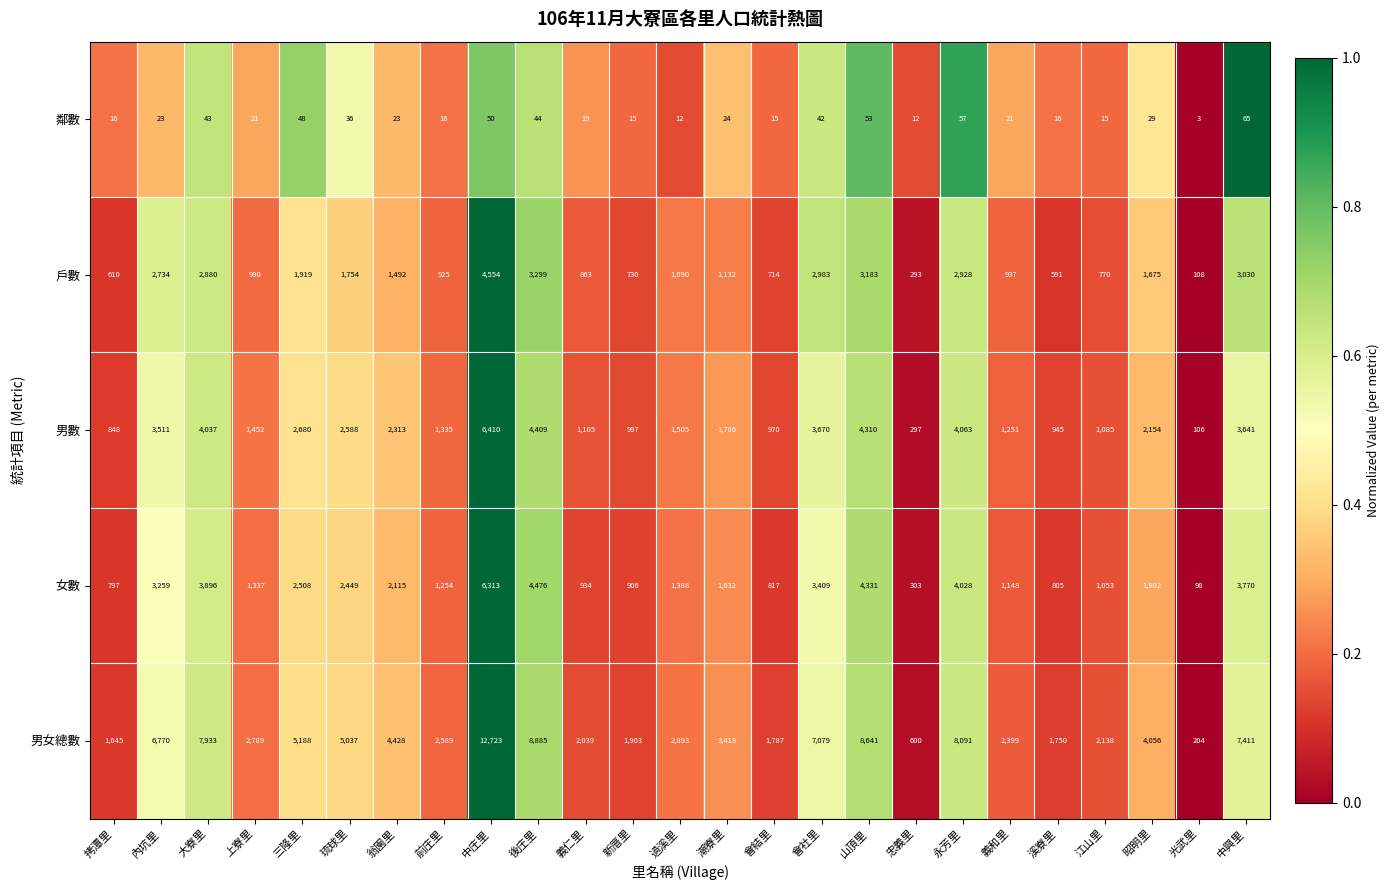

What is the sum of the 男女總數 values at 大寮里 and 光武里?

8137